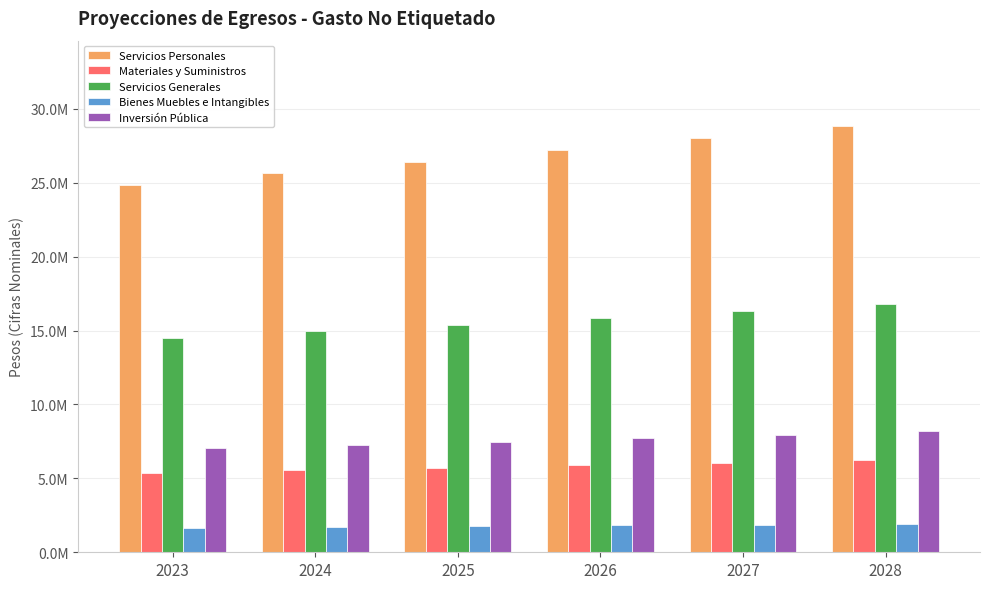

At which category is the sum across all series the highest?

2028